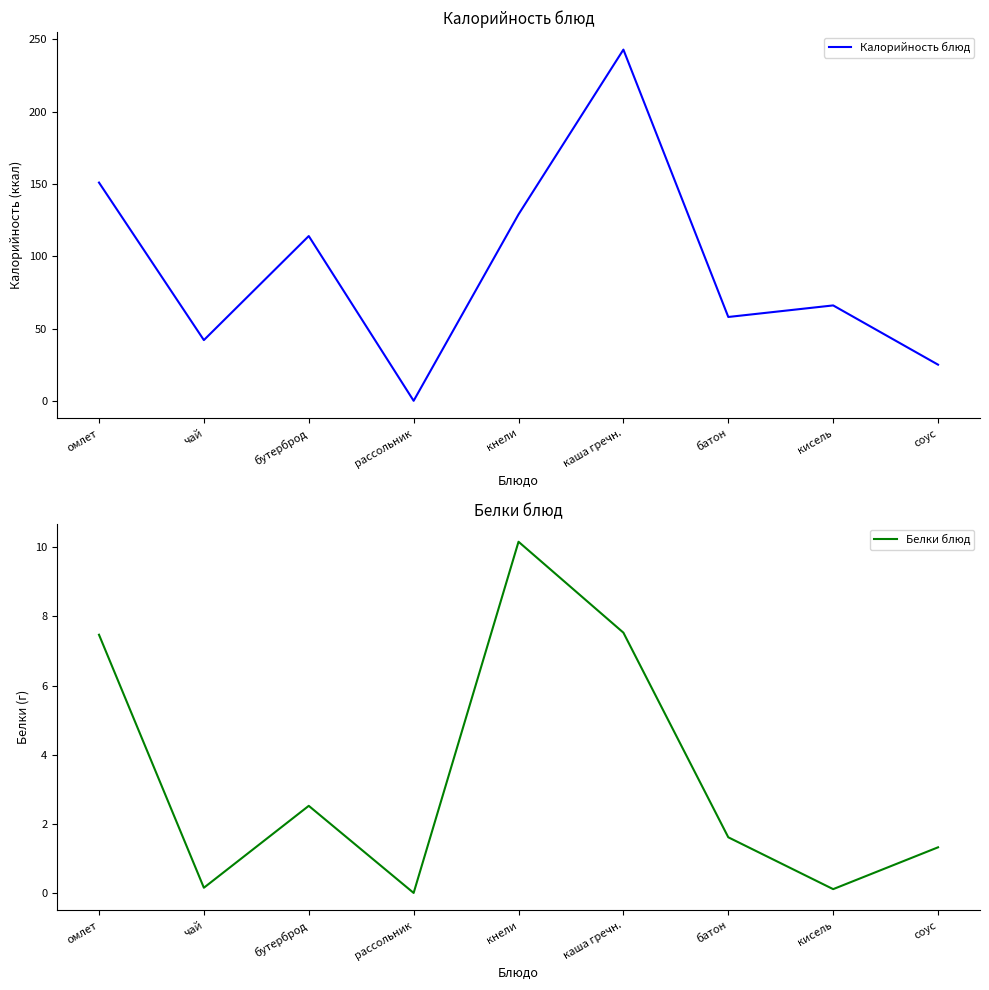

Where is the first local maximum for Белки блюд?

бутерброд